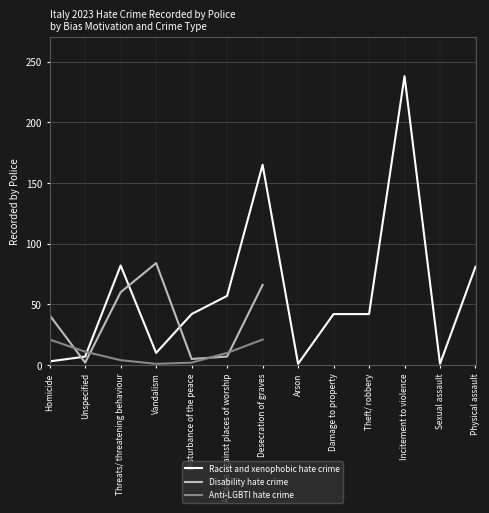

How many distinct data groups are displayed?

3